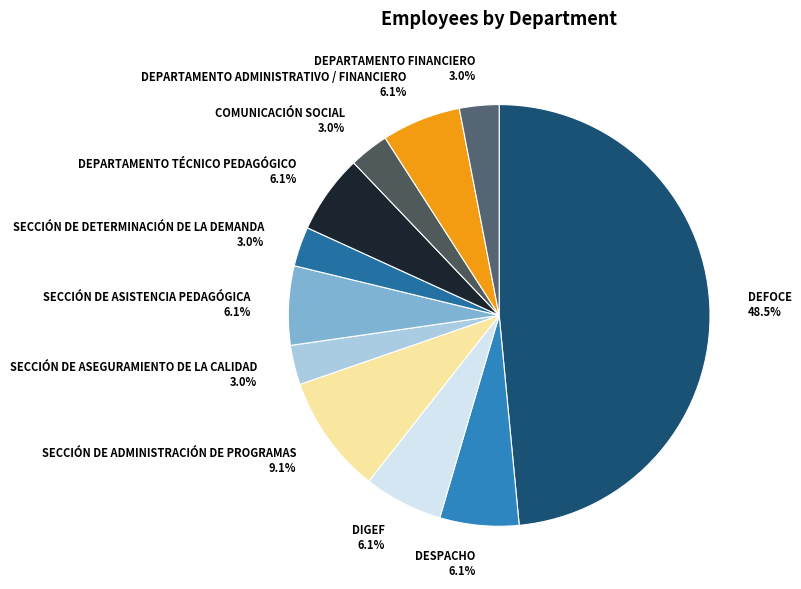

How much of the chart is everything except SECCIÓN DE DETERMINACIÓN DE LA DEMANDA?

97.0%